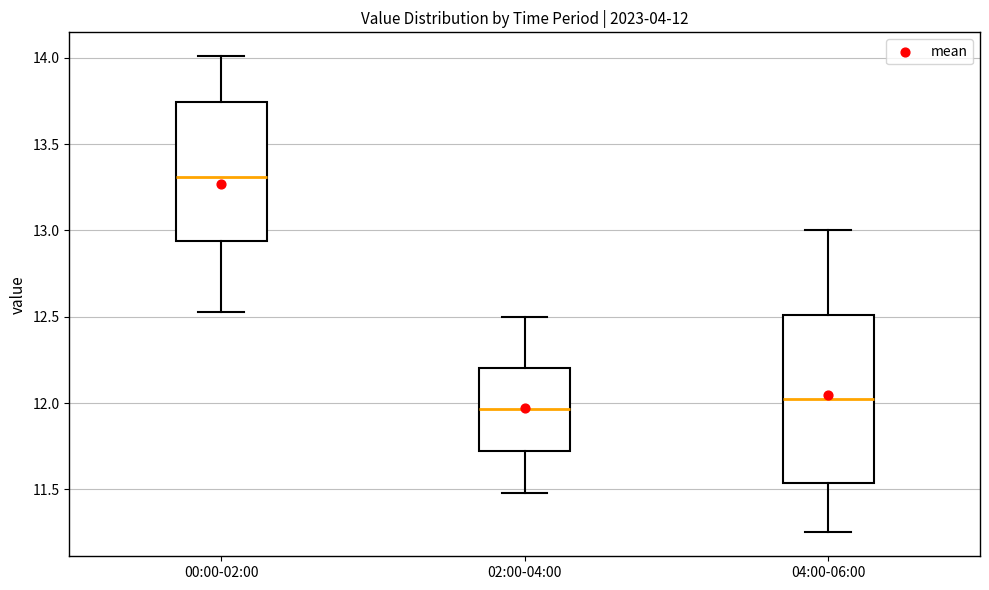

Which box's median line is the highest?

00:00-02:00